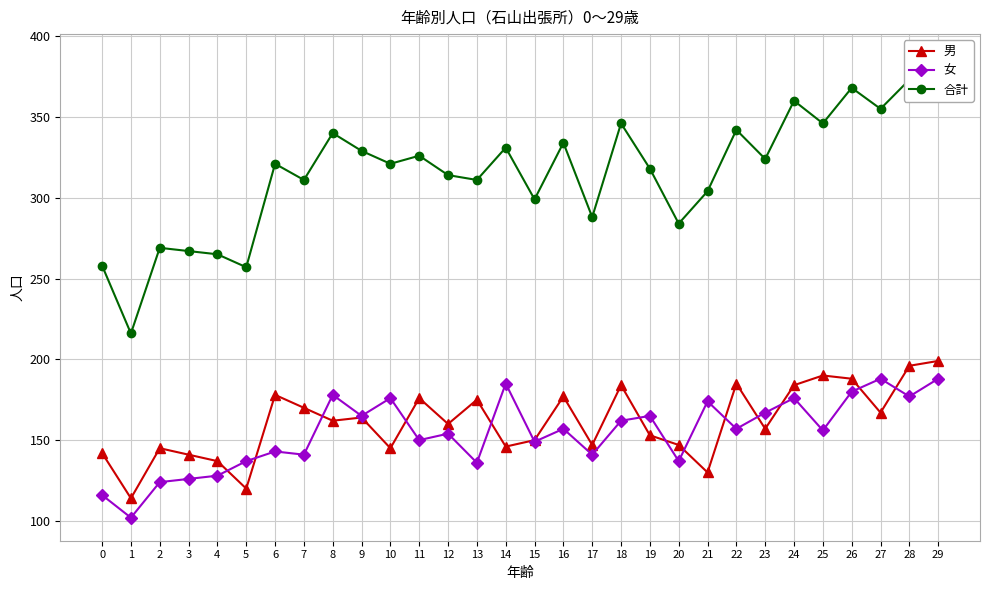

What is the value of the 女 point at the 12th from the left?

150